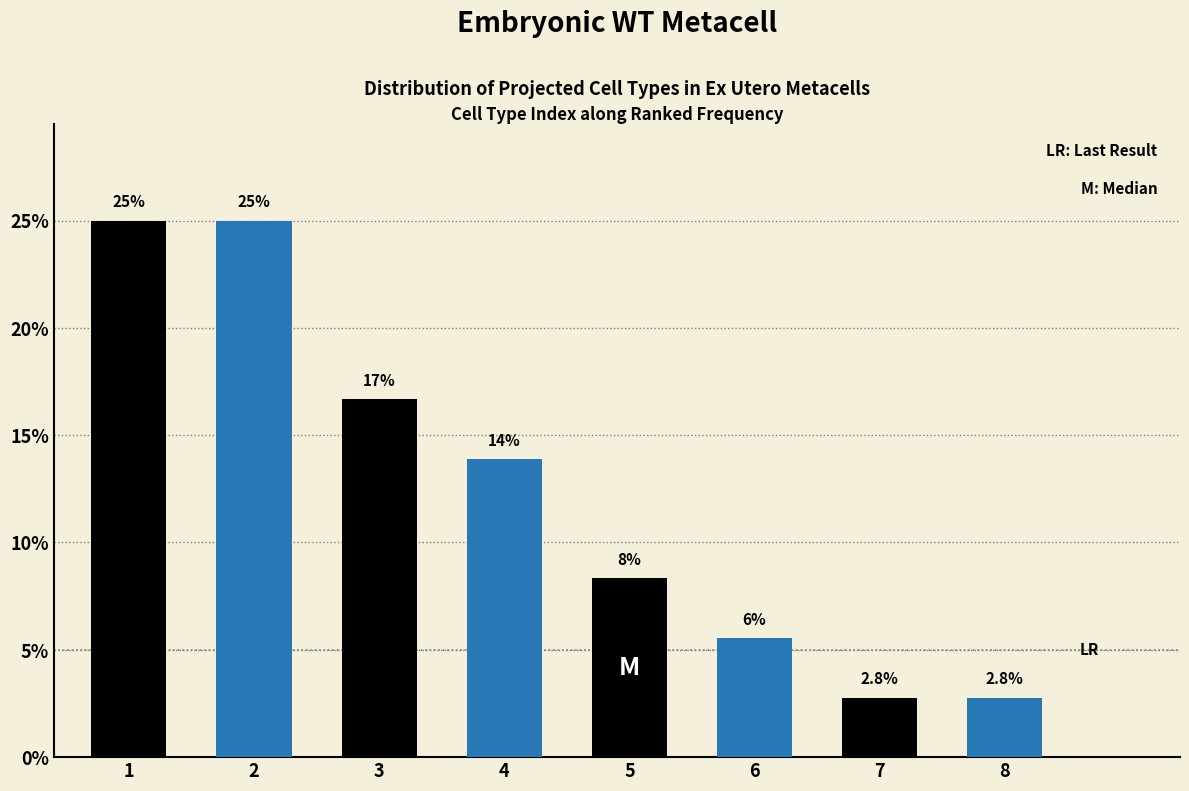

Where is the data nearest to the value 13?

4